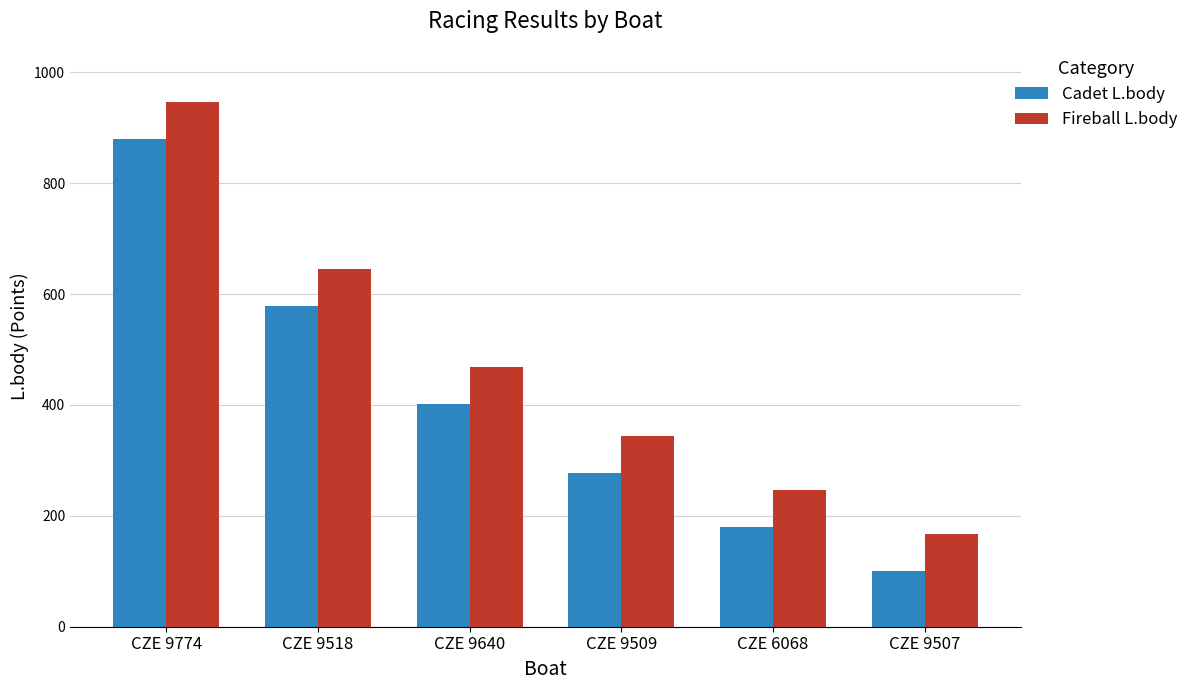

List the series in order of their peak value, highest first.

Fireball L.body, Cadet L.body